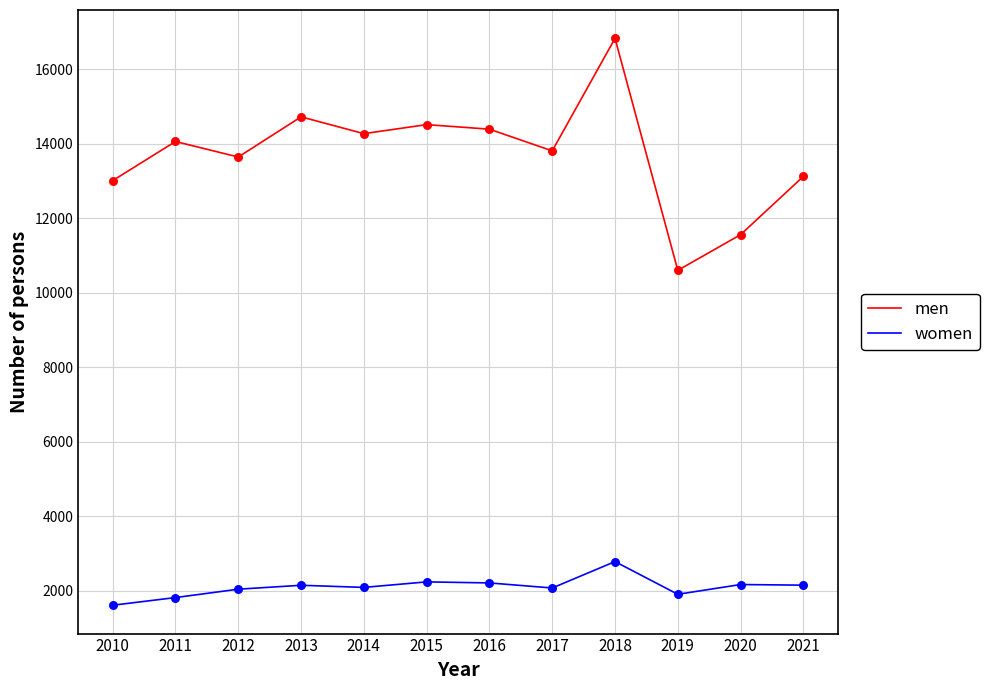

Between 2012 and 2019, which series saw the biggest shift?

men